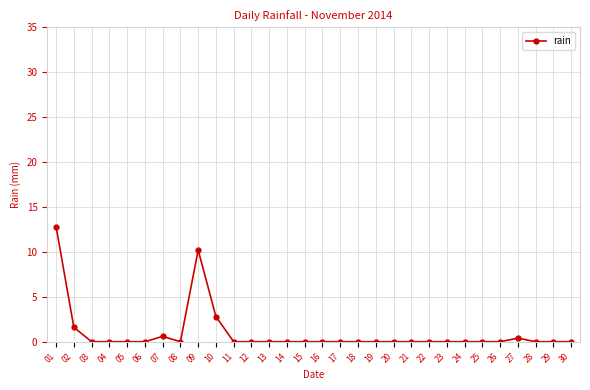

What is the difference between the values at 23 and 09?

10.2